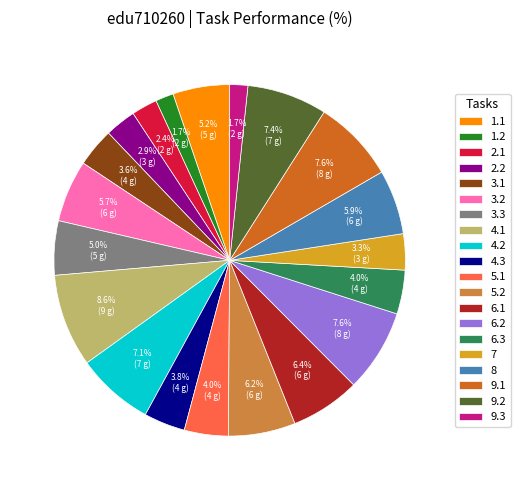

What is the ratio of the value at 4.3 to the value at 5.2?

0.6